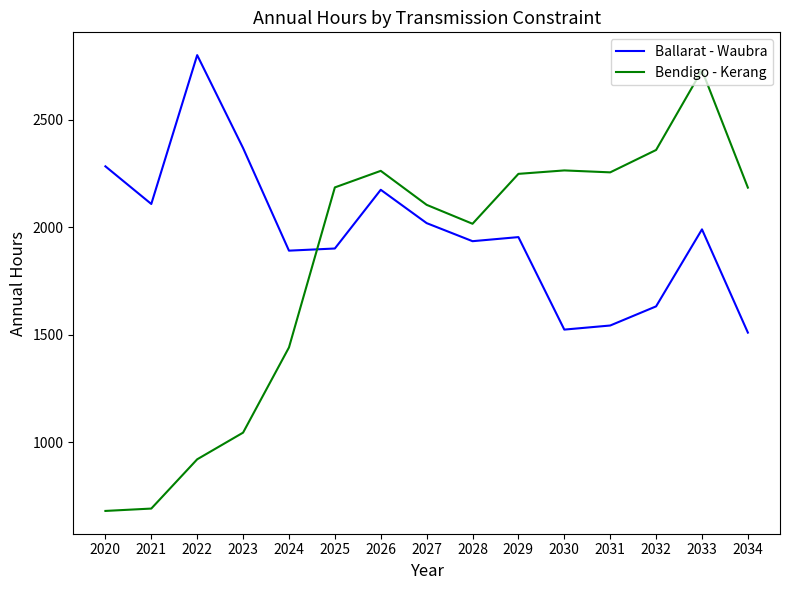

True or false: Bendigo - Kerang has a value of 2248 at 2029.

True